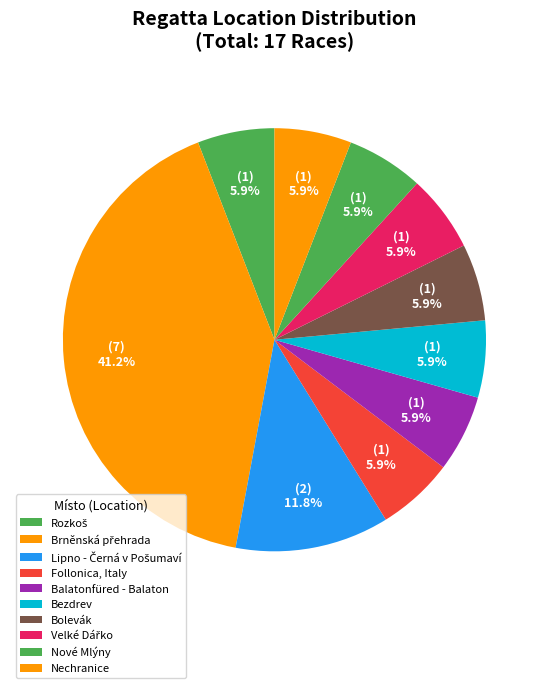

Does Lipno - Černá v Pošumaví represent more than half of the total?

No